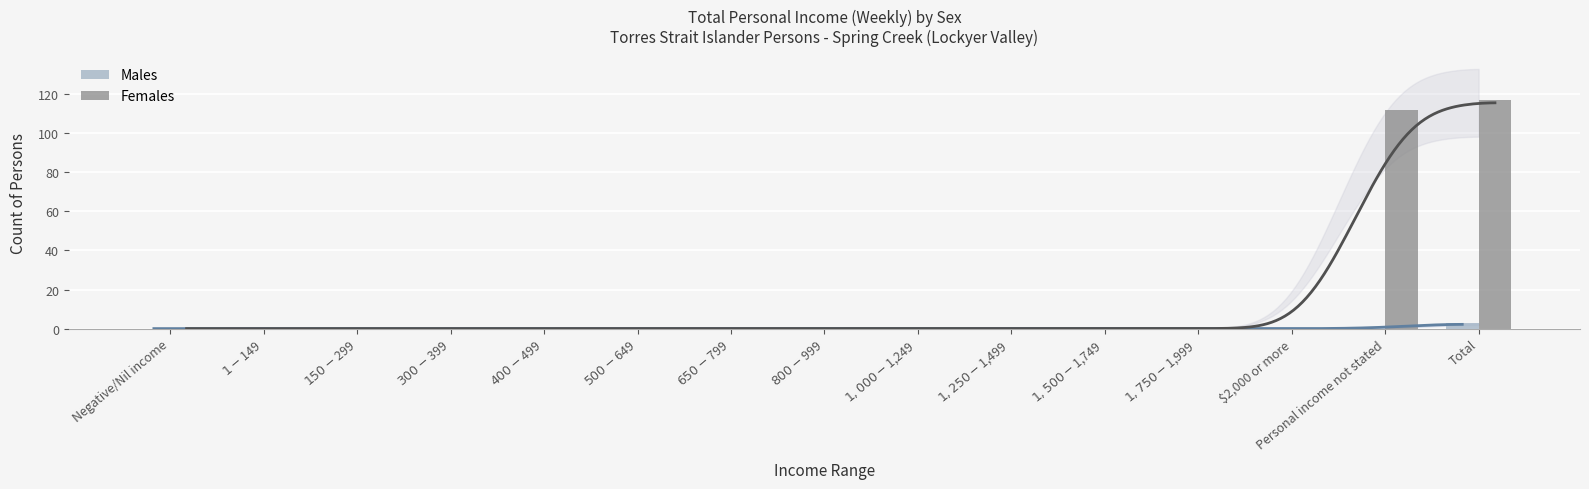

List the series in order of their overall mean, highest first.

Females, Males